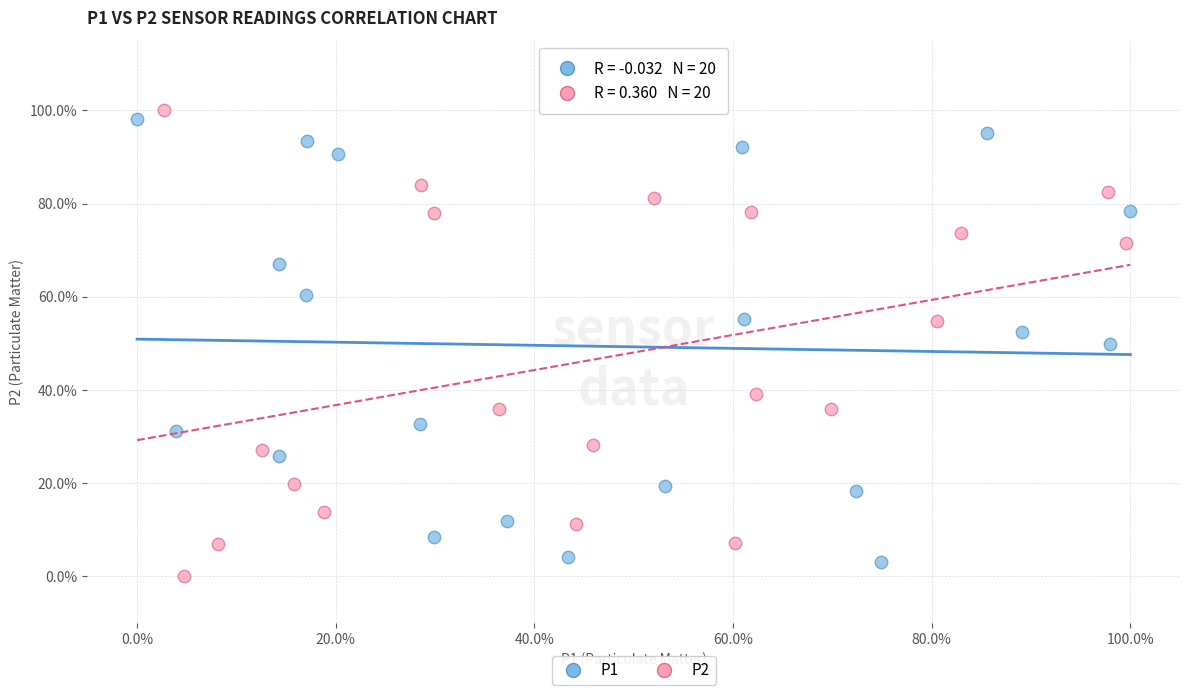

Which series contains the highest Y value?

P2